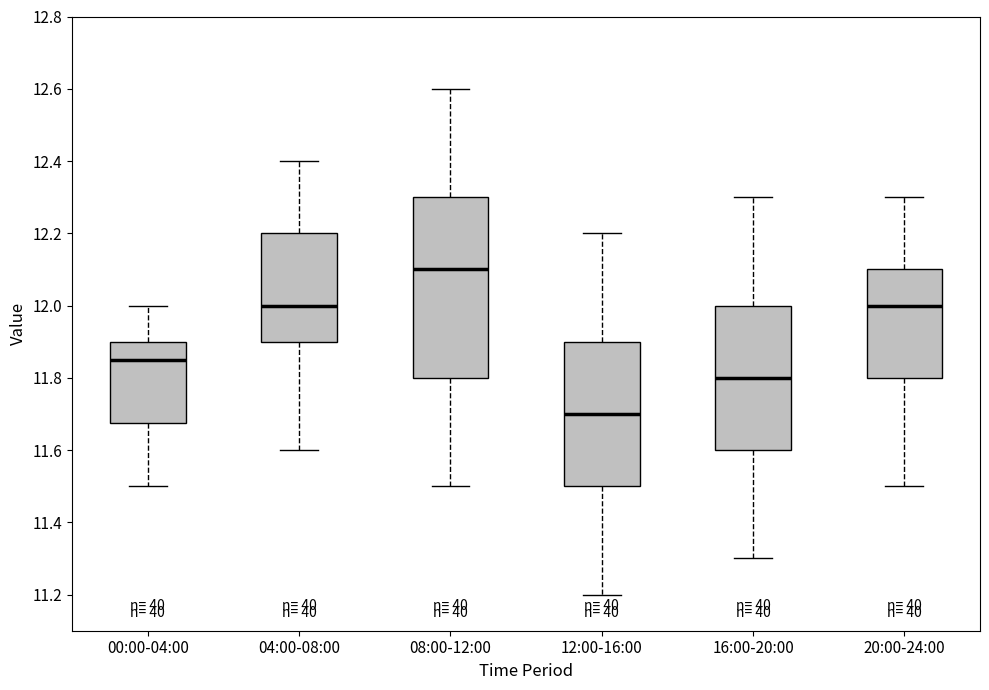

Which box has the highest median line?

08:00-12:00